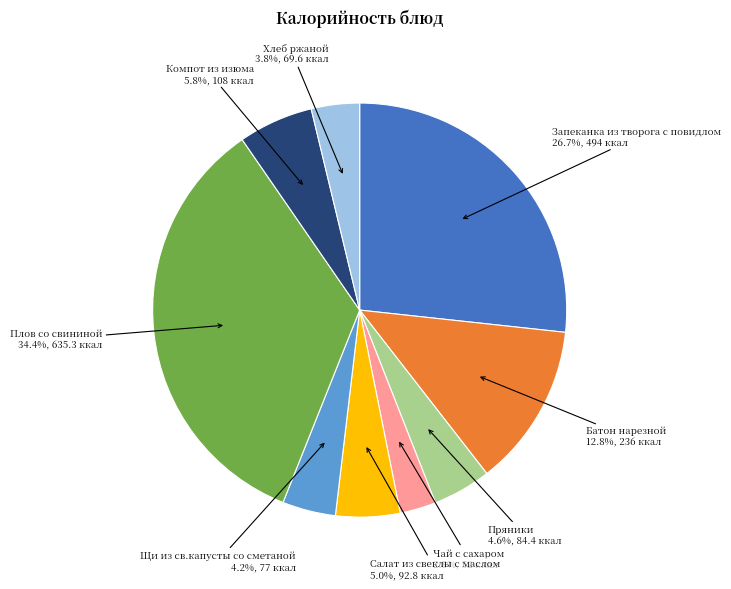

What is the ratio of the value at Чай с сахаром to the value at Батон нарезной?

0.2